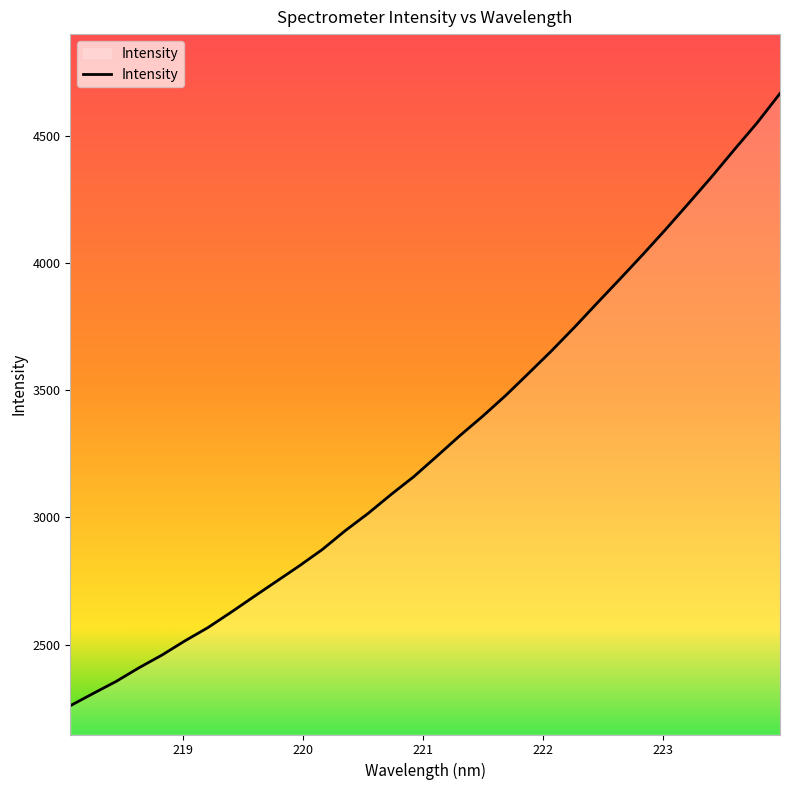

What is the maximum value shown in the chart?

4665.1